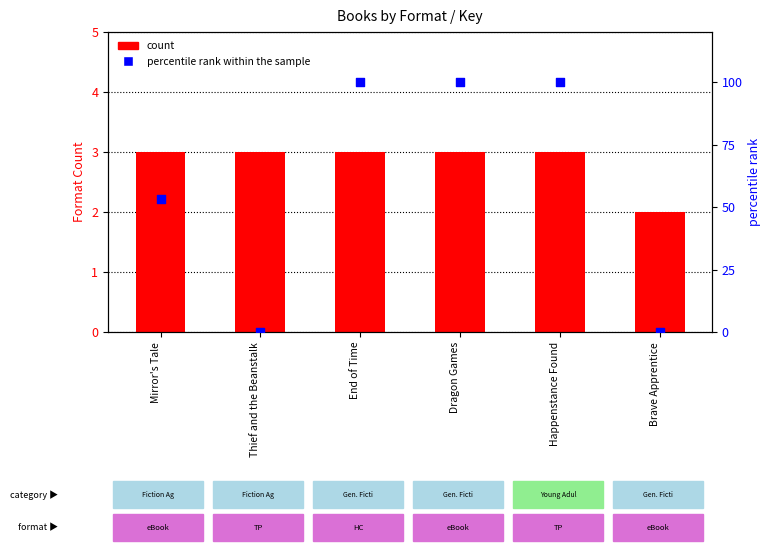

What is the total value across all series at Thief and the Beanstalk?

3.0